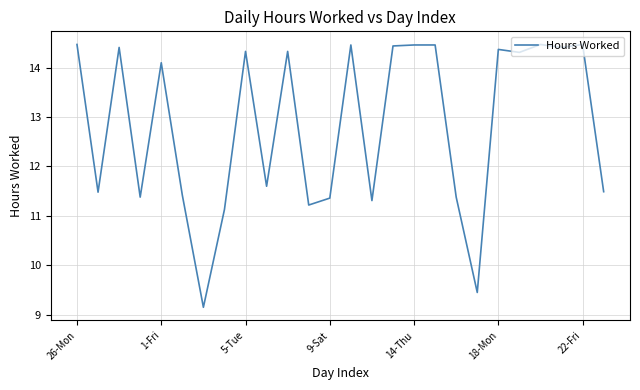

What is the greatest value displayed?

14.5